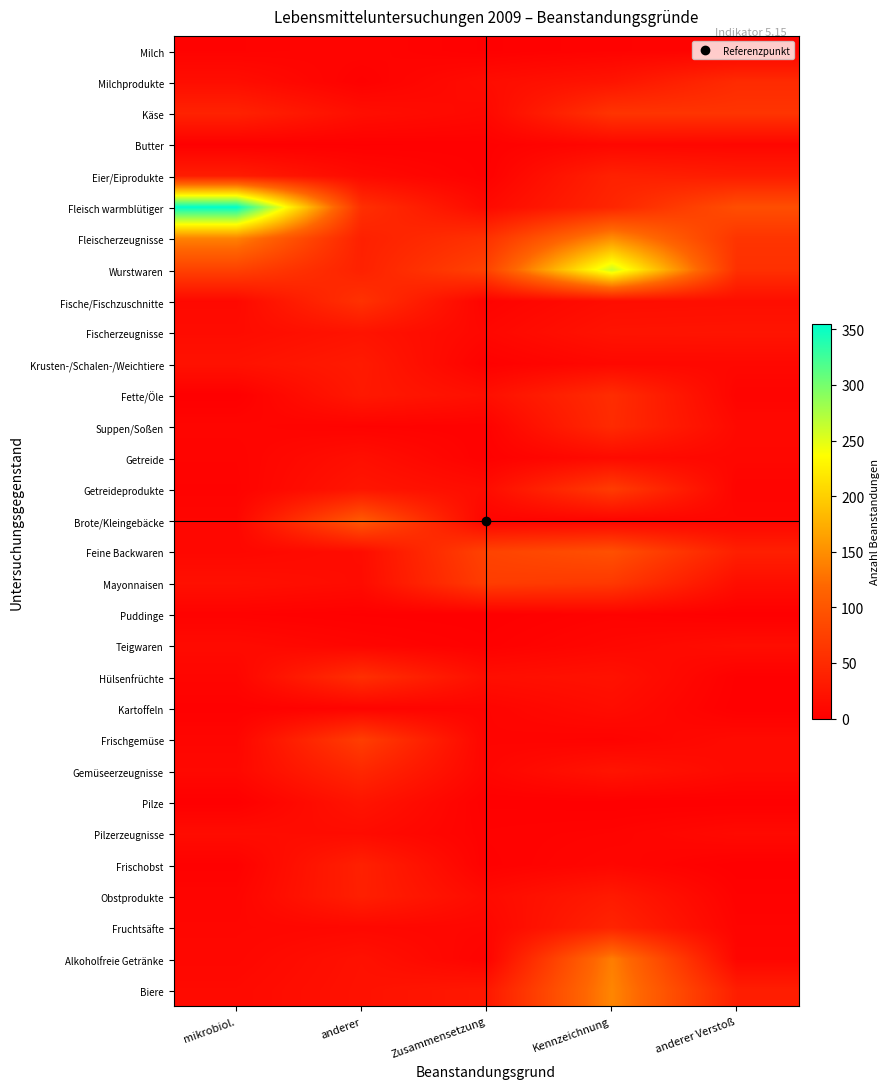

What is the spread (max minus min) of values at Kennzeichnung?

261